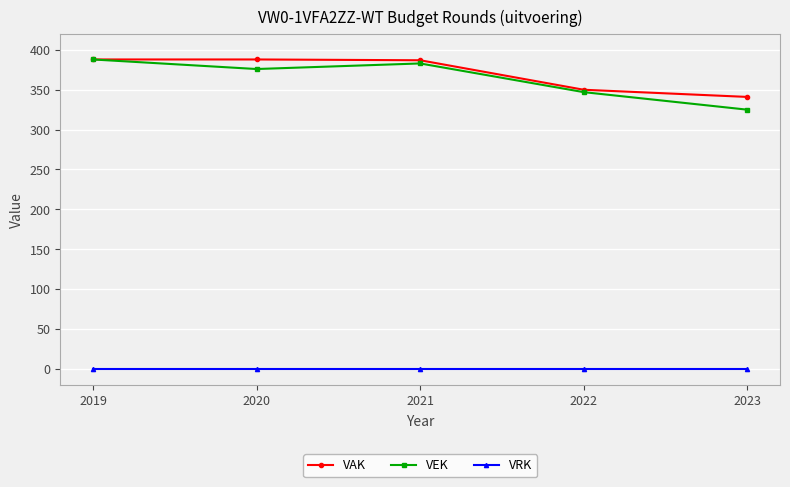

Does the chart have visible grid lines?

Yes